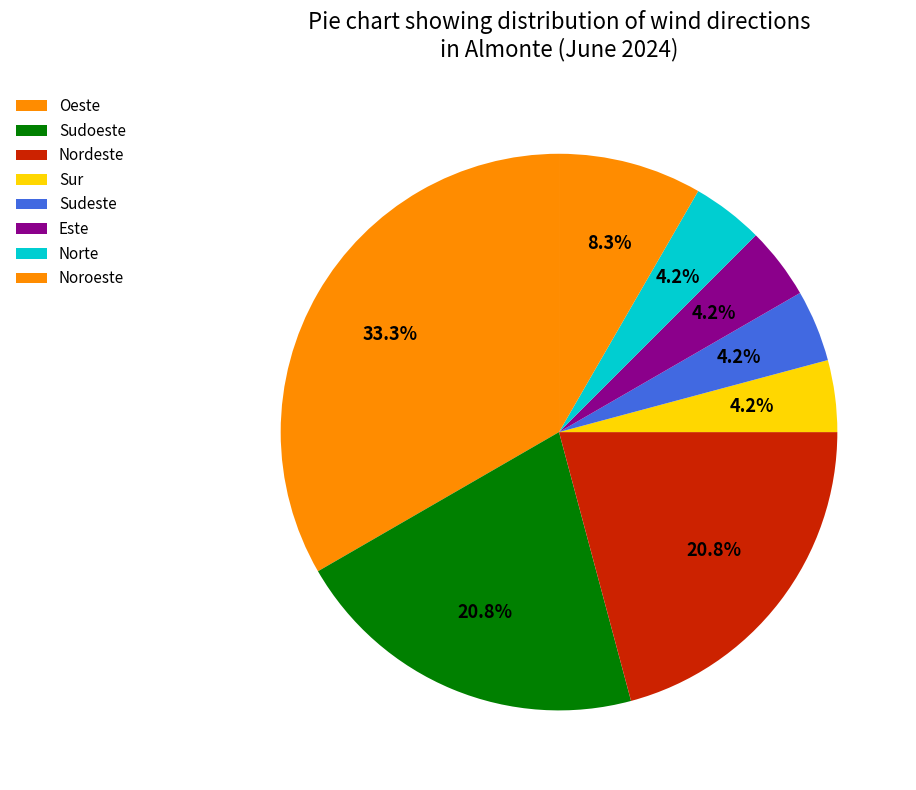

To the nearest percent, what is the difference between the Oeste and Nordeste slice percentages?

12%